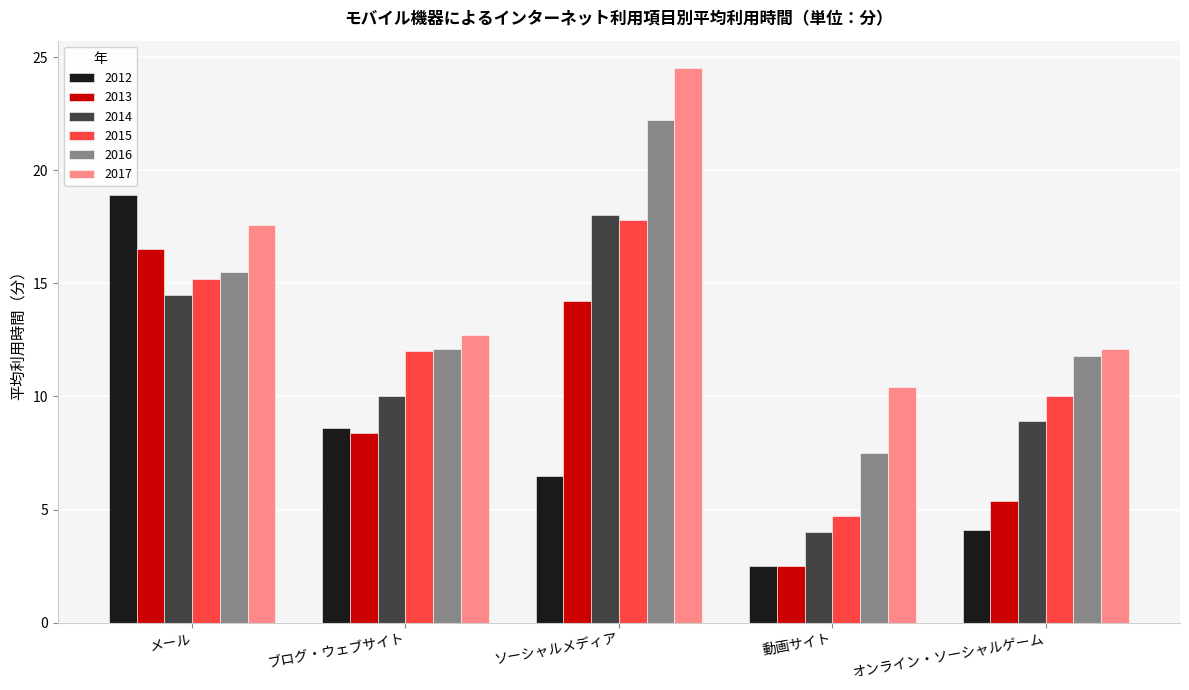

How many data points in 2013 are above 8?

3